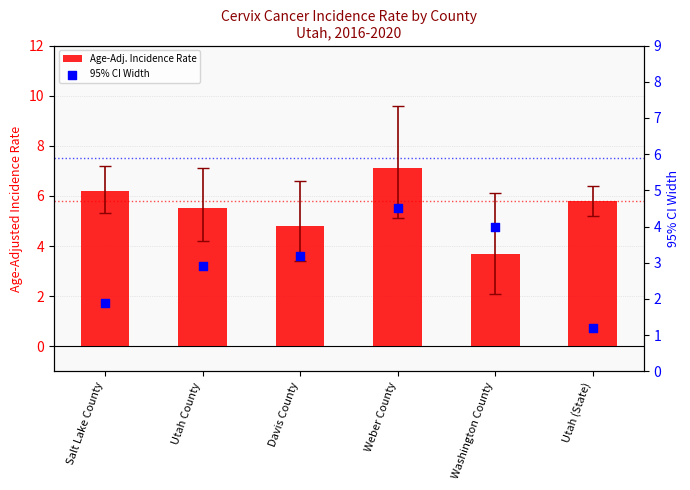

Is the value of 95% CI Width at Utah (State) greater than the value of Age-Adj. Incidence Rate at Utah County?

No